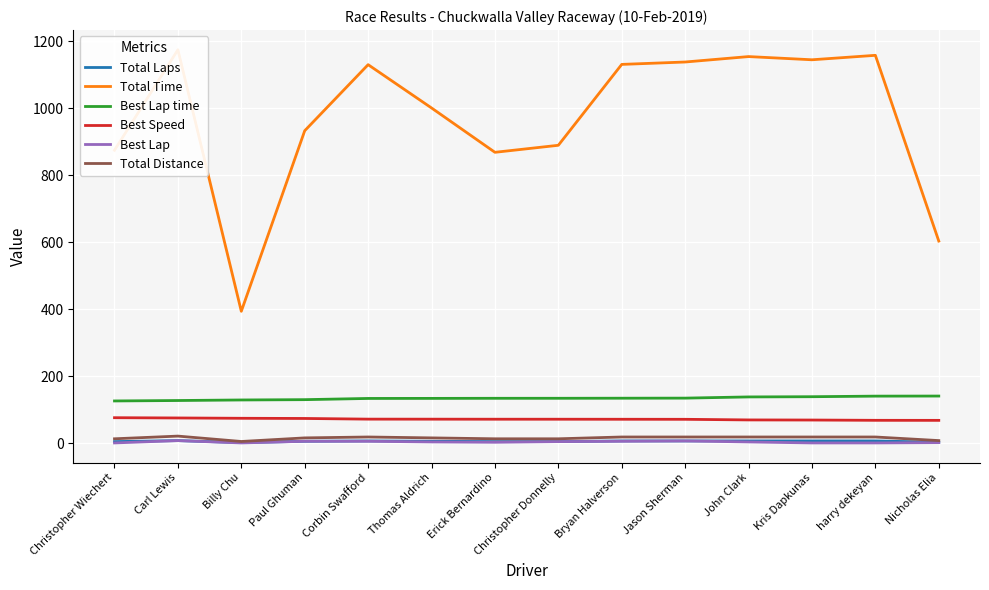

What is the difference between the Best Lap values at Erick Bernardino and Nicholas Elia?

1.0